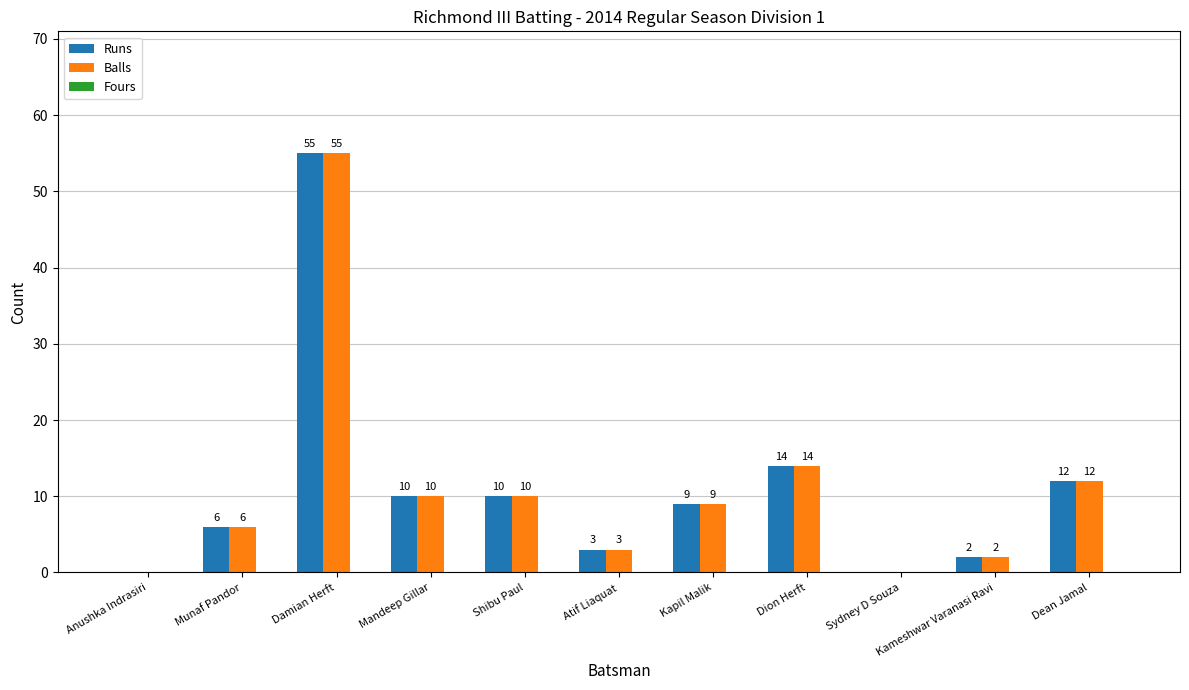

Is the value of Runs at Munaf Pandor greater than the value of Balls at Kameshwar Varanasi Ravi?

Yes